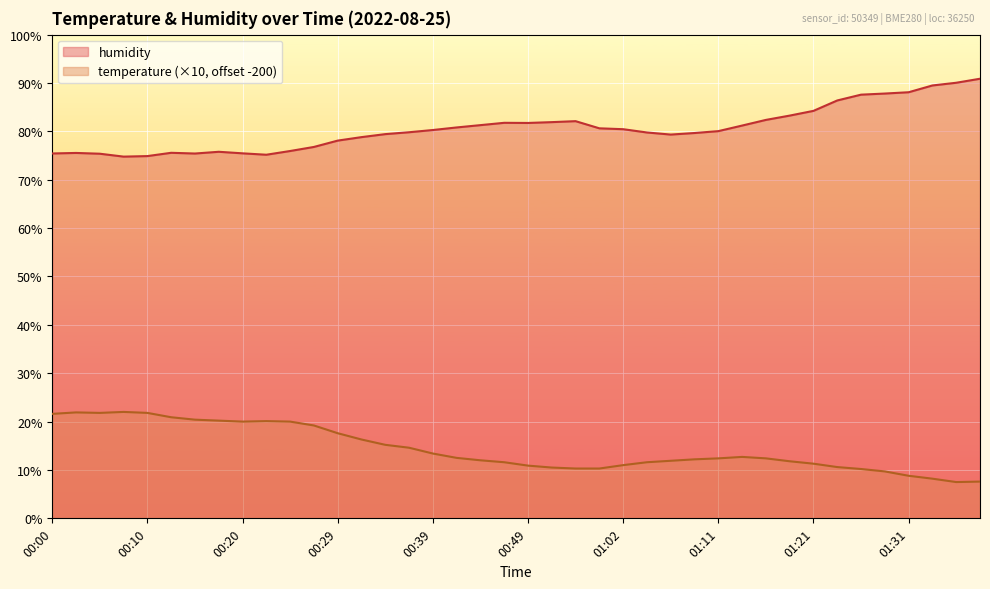

What is the difference between the highest and lowest values at 00:22?

55.1